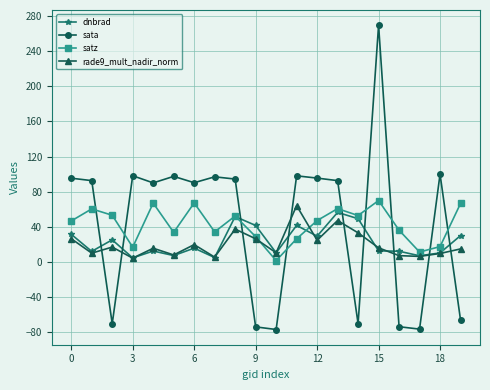

What is the value of the rade9_mult_nadir_norm point at the 4th from the left?

4.6